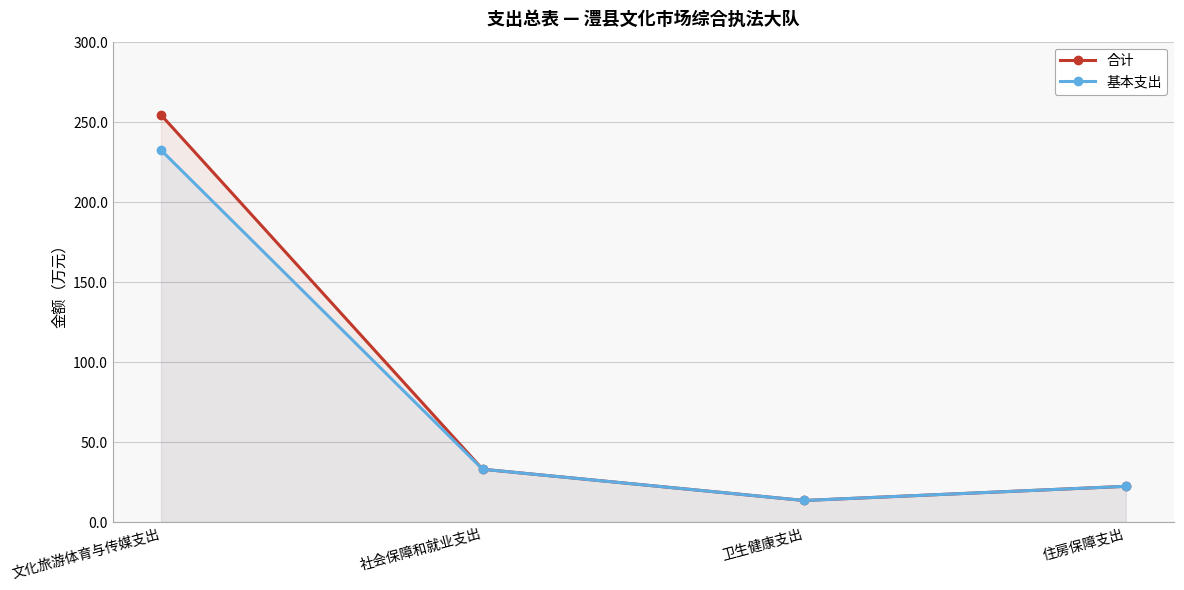

Which series has the widest spread of values?

合计